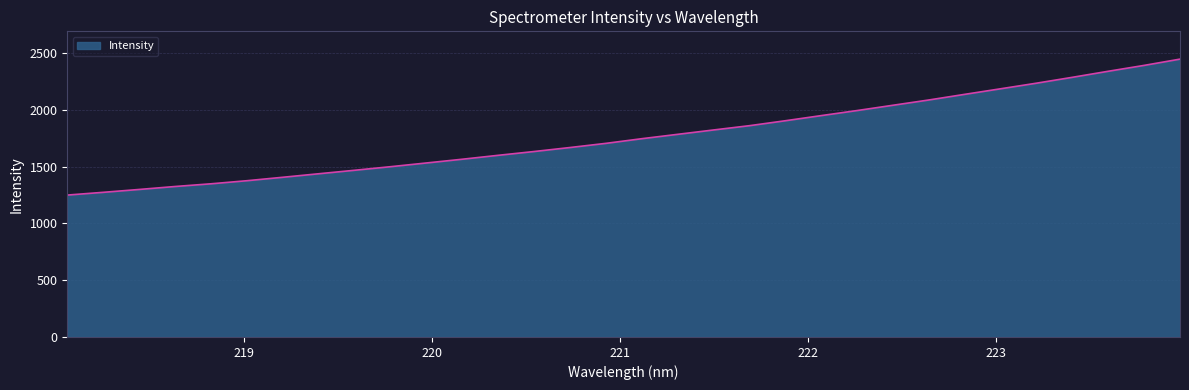

What is the difference between the maximum and minimum values?

1197.3